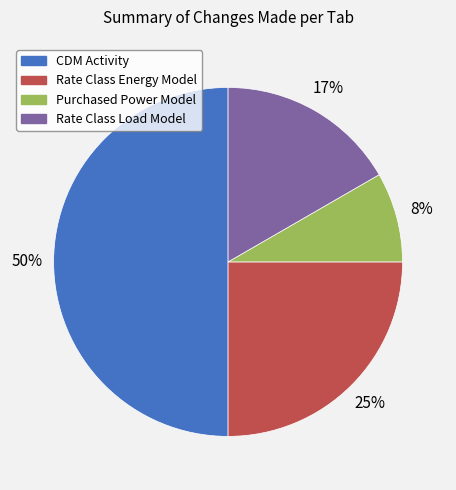

Count the number of slices in the pie.

4